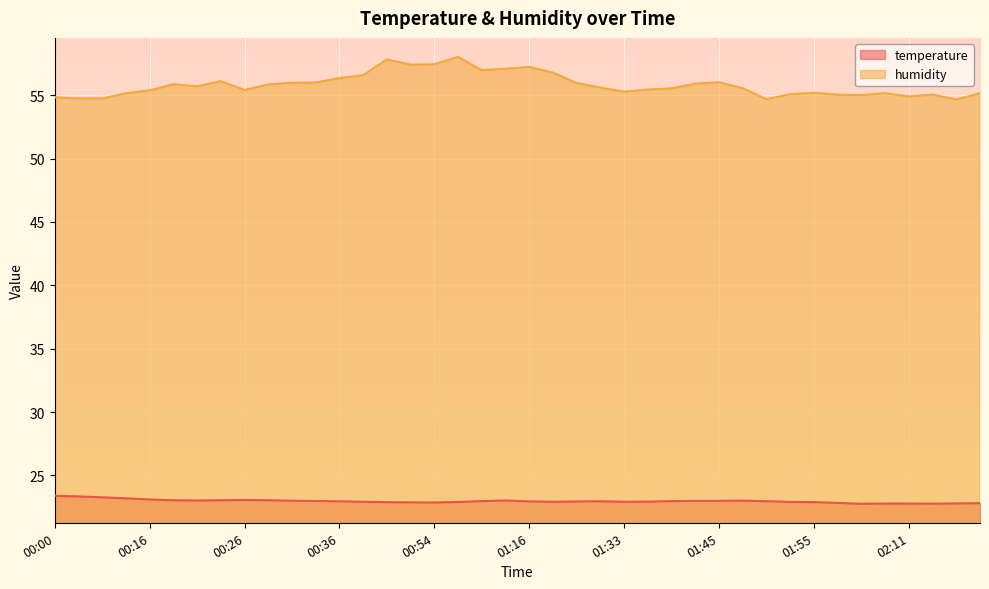

Rank the categories by temperature value from highest to lowest.

00:00, 00:03, 00:11, 00:13, 00:16, 00:26, 00:18, 00:23, 00:28, 00:21, 01:11, 01:48, 00:31, 01:43, 01:45, 00:33, 01:05, 01:41, 01:29, 01:50, 00:36, 01:16, 01:27, 01:38, 00:38, 01:19, 01:33, 01:53, 01:00, 00:49, 01:55, 00:51, 00:54, 01:58, 02:20, 02:17, 02:09, 02:11, 02:14, 02:03